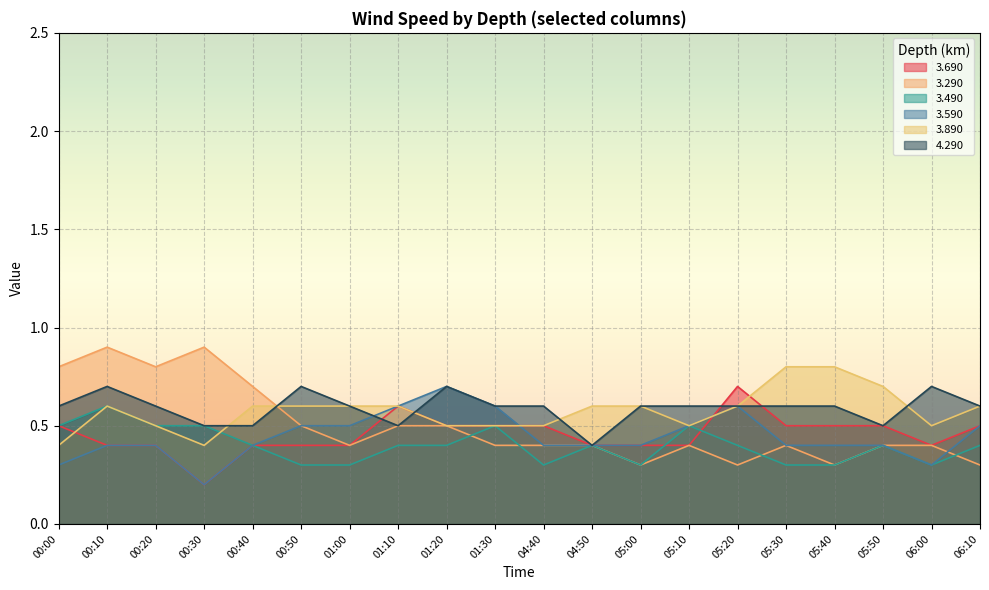

Which label corresponds to the largest value in the chart?

00:10